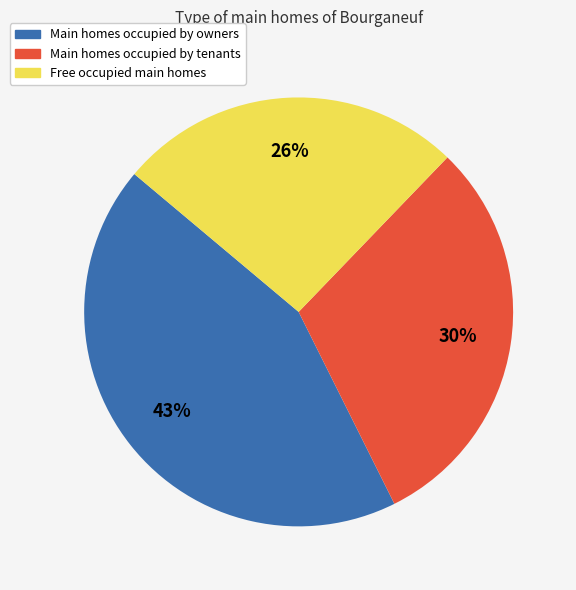

To the nearest percent, what is the average slice percentage?

33%